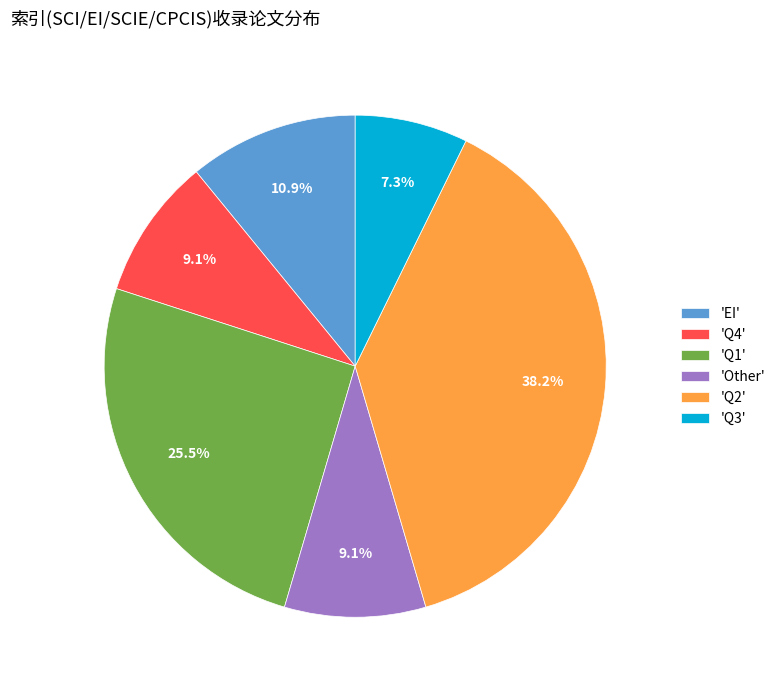

Is there any slice that represents more than half of the pie?

No